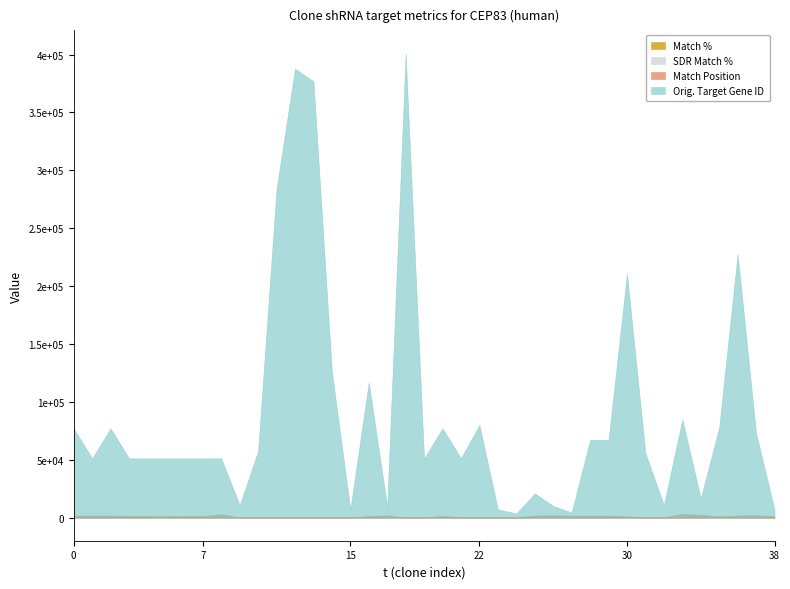

How many interior local valleys does the Match % series have?

1